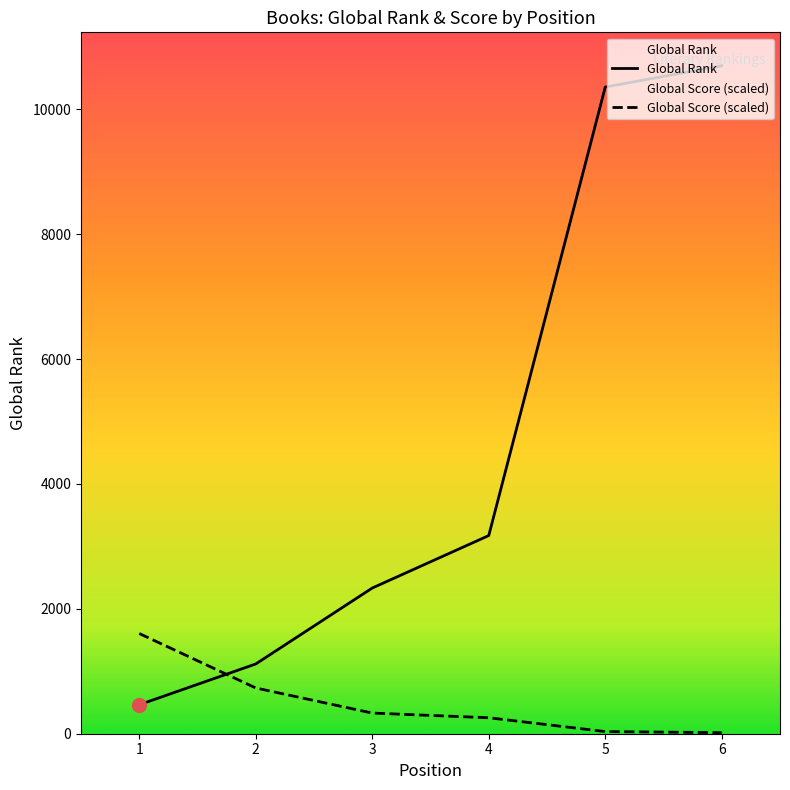

Which series reaches the minimum Y coordinate?

Global Score